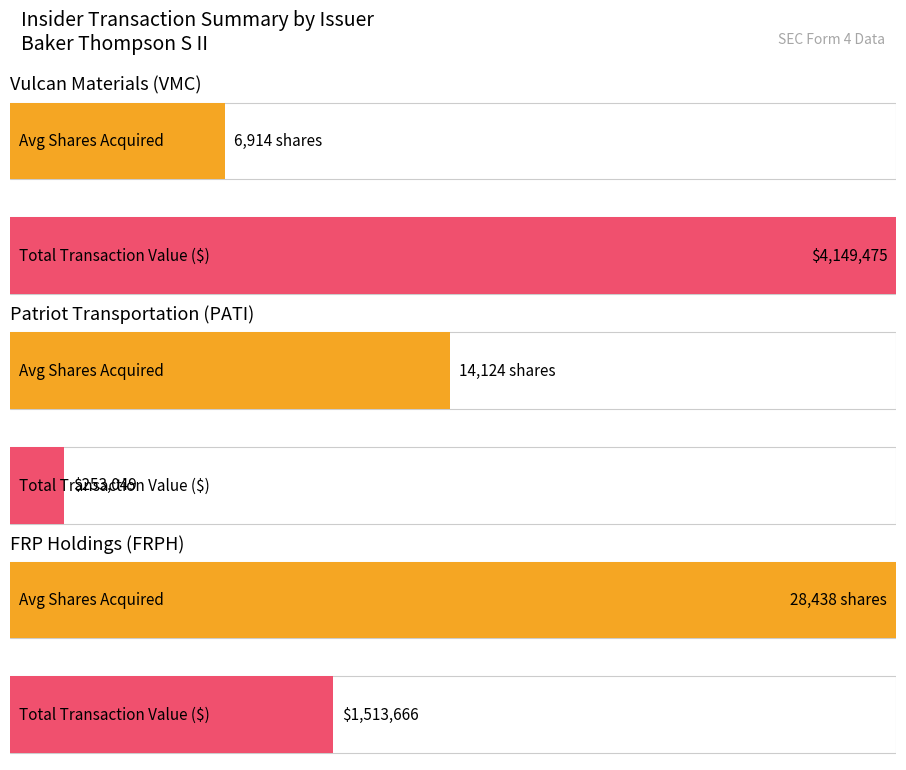

Which series has the widest spread of values?

transactionValue